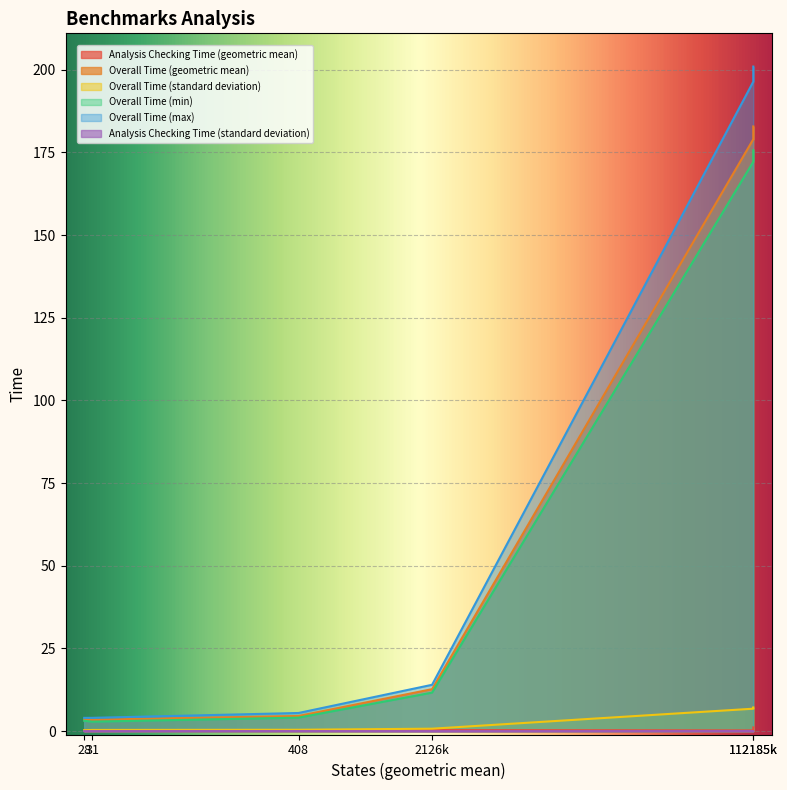

List the series in order of their peak value, highest first.

Overall Time (max), Overall Time (geometric mean), Overall Time (min), Overall Time (standard deviation), Analysis Checking Time (geometric mean), Analysis Checking Time (standard deviation)